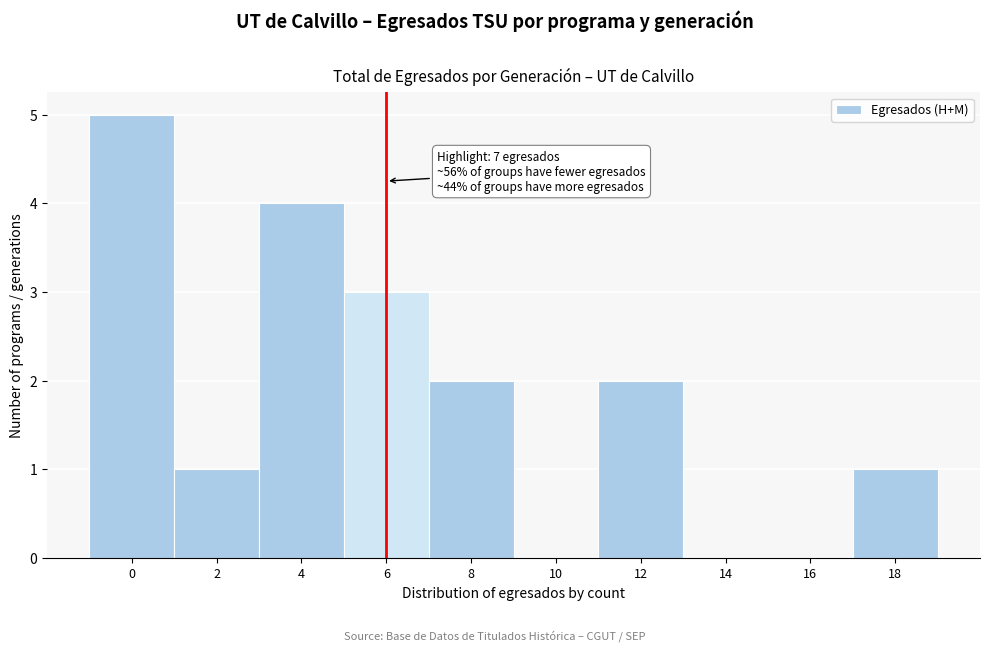

Reading left to right, transcribe all the data shown in this chart.

0=5	2=1	4=4	6=3	8=2	10=0	12=2	14=0	16=0	18=1